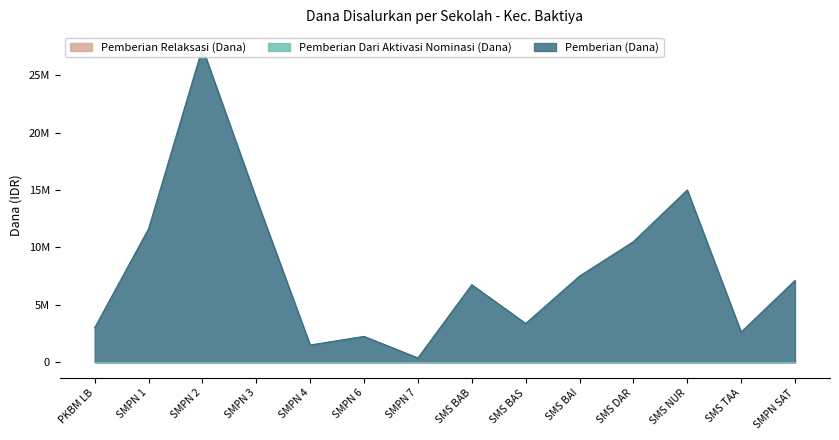

Does the chart display data point markers on the line(s)?

No